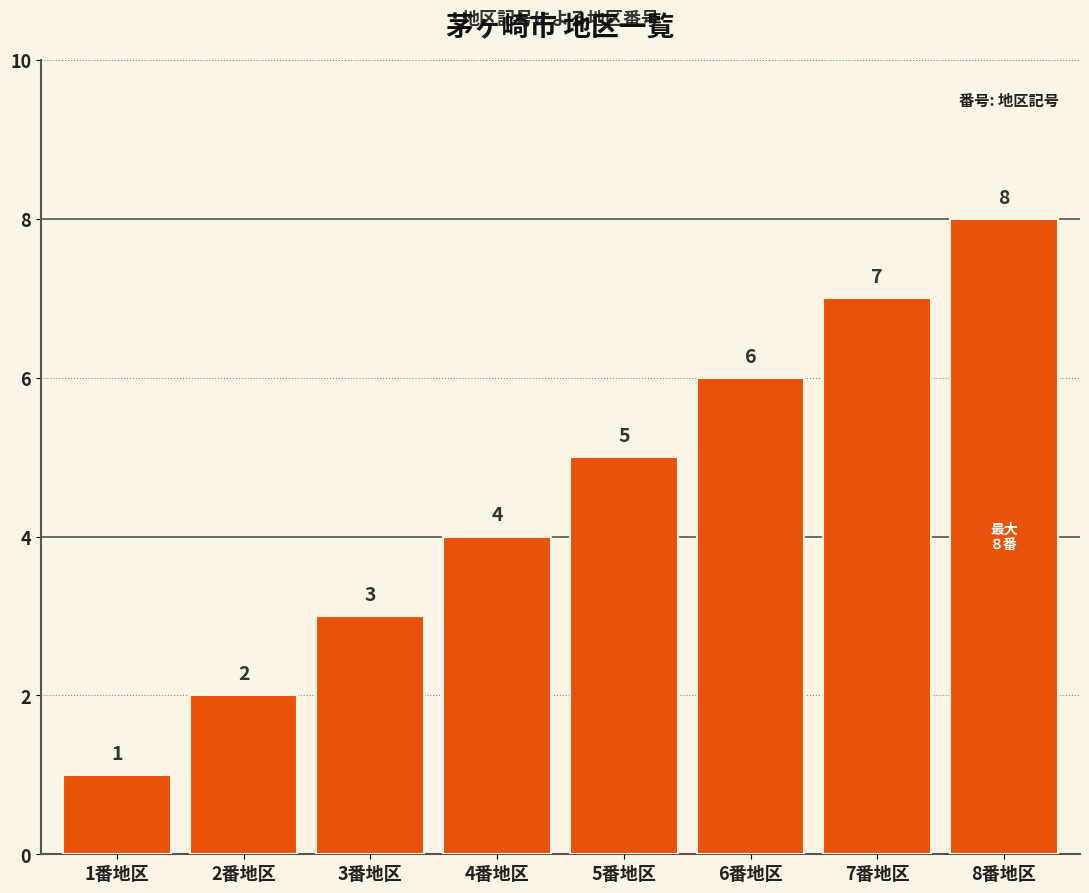

What position from the left is 1番地区?

1